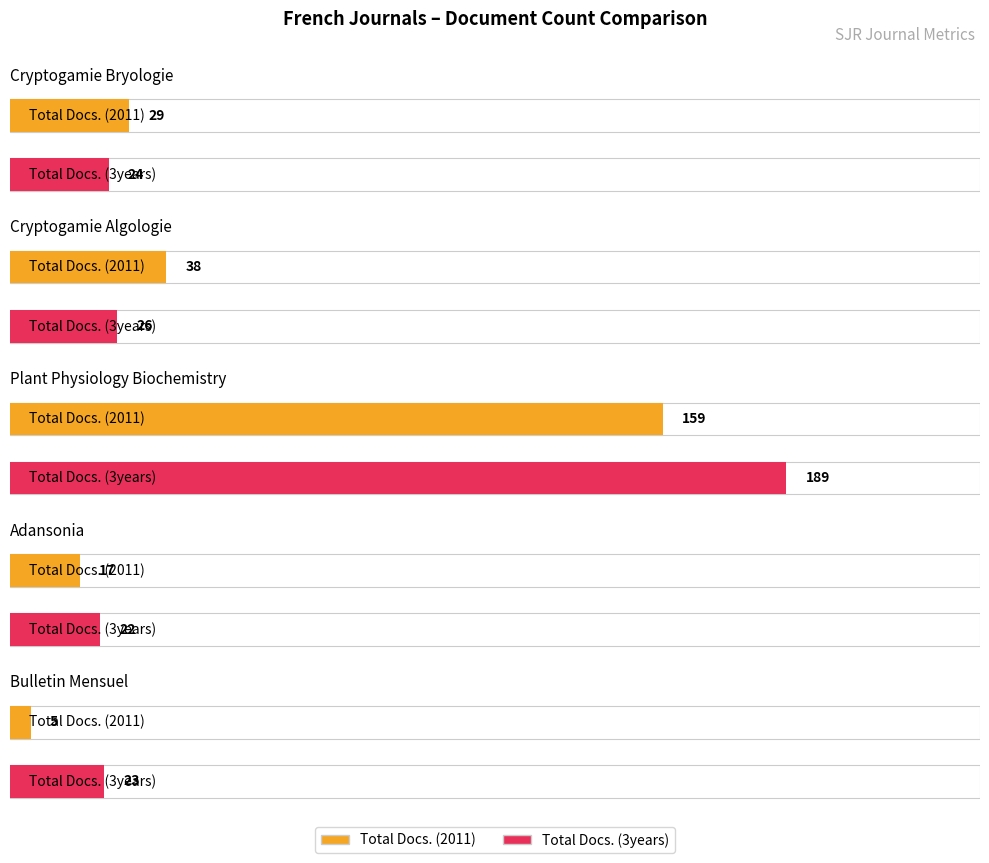

Which category has the highest value across all series?

Plant Physiology Biochemistry